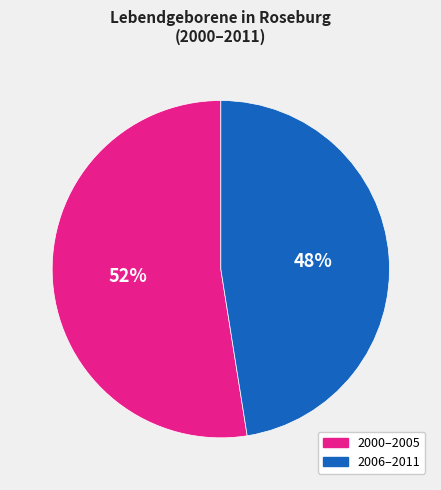

Is there a majority slice in this chart?

Yes